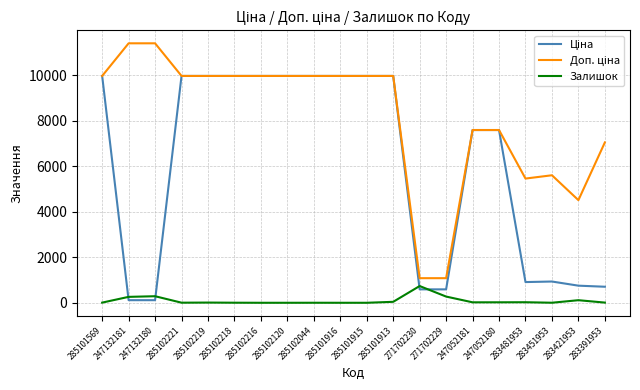

The value of Залишок at 285101916 is 0.0. True or false?

True